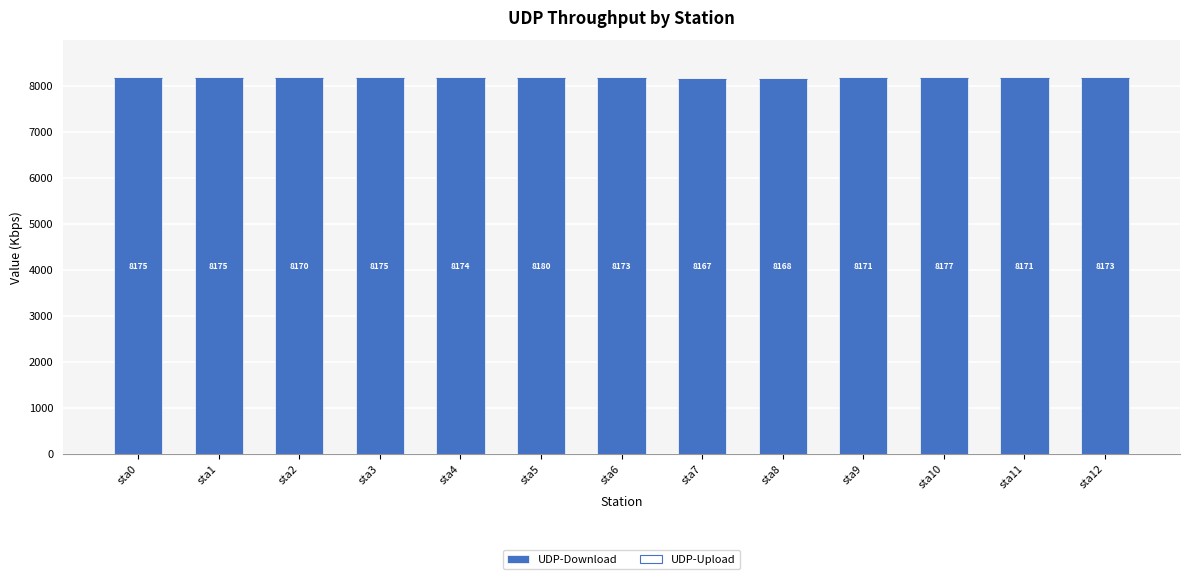

Which label corresponds to the smallest value in the chart?

sta7